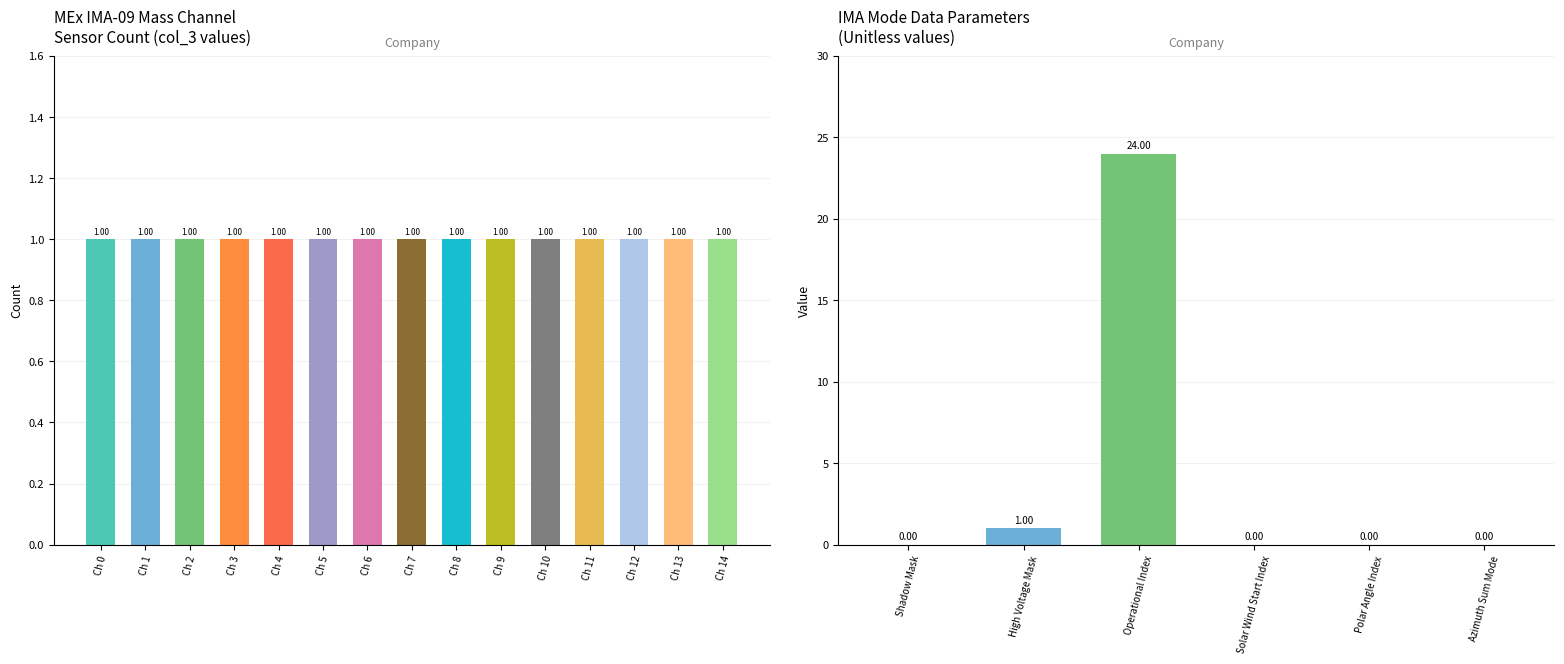

How many groups of bars are there?

15